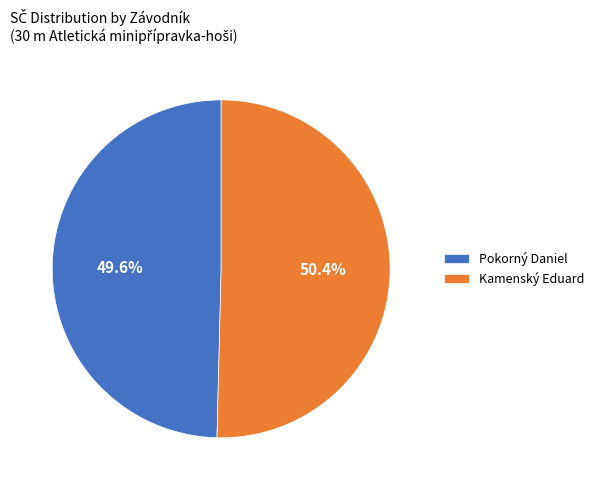

Between Pokorný Daniel and Kamenský Eduard, which is larger?

Kamenský Eduard